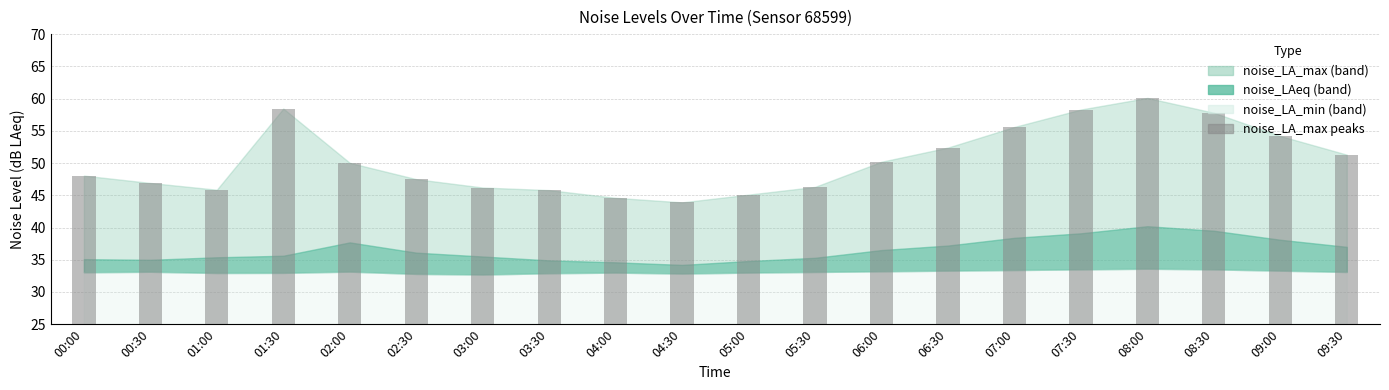

What is the label of the 12th bar from the left?

05:30